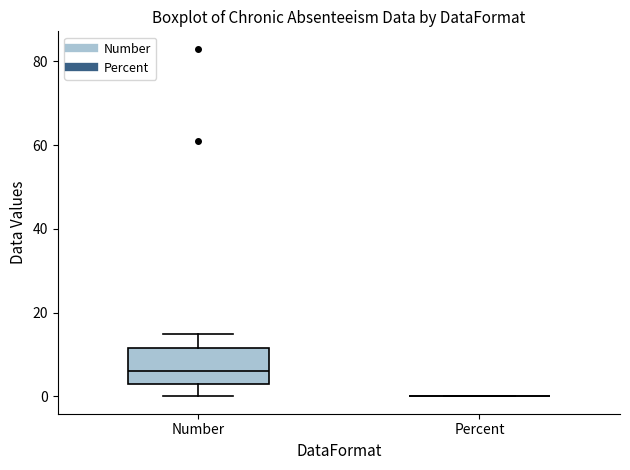

Which box is the tallest, from its lower edge to its upper edge?

Number